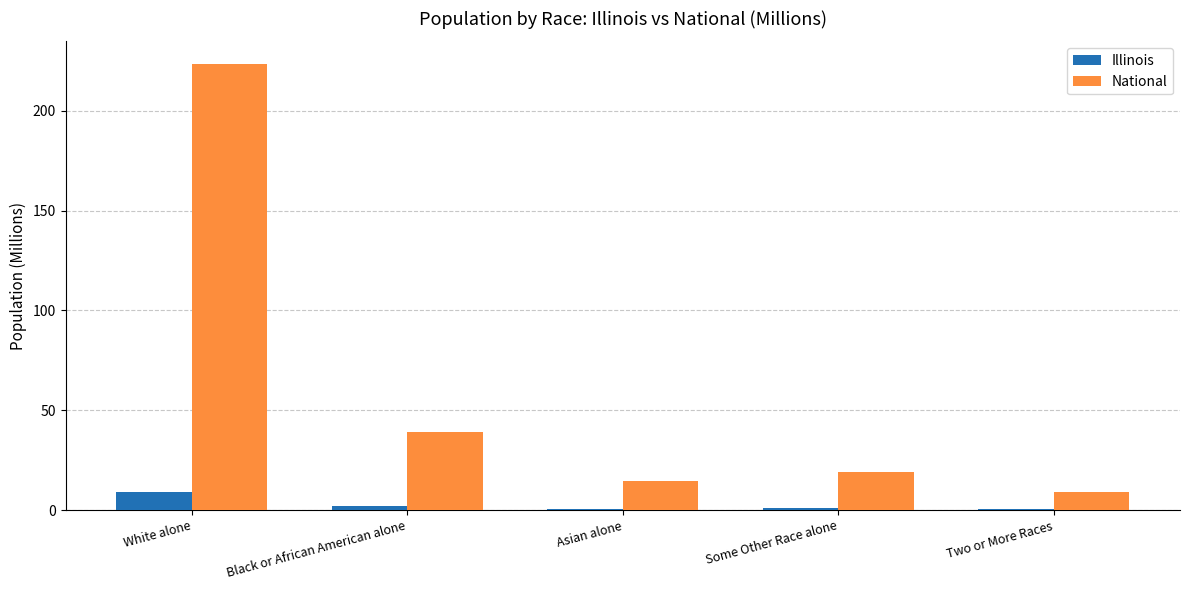

Which series has the largest range (max minus min)?

National